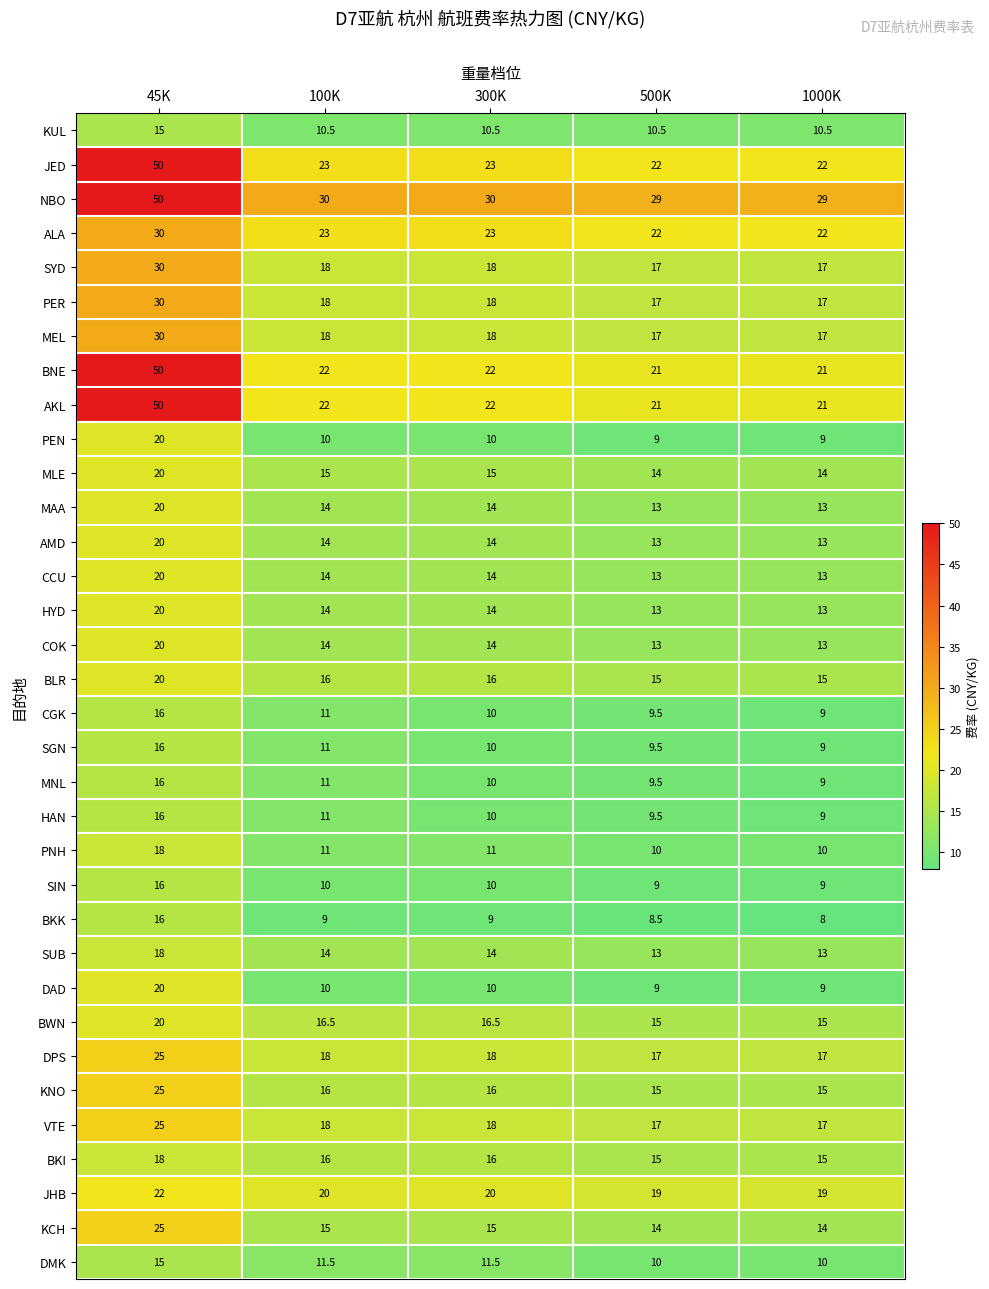

What is the sum of the MAA values at 1000K and 100K?

27.0